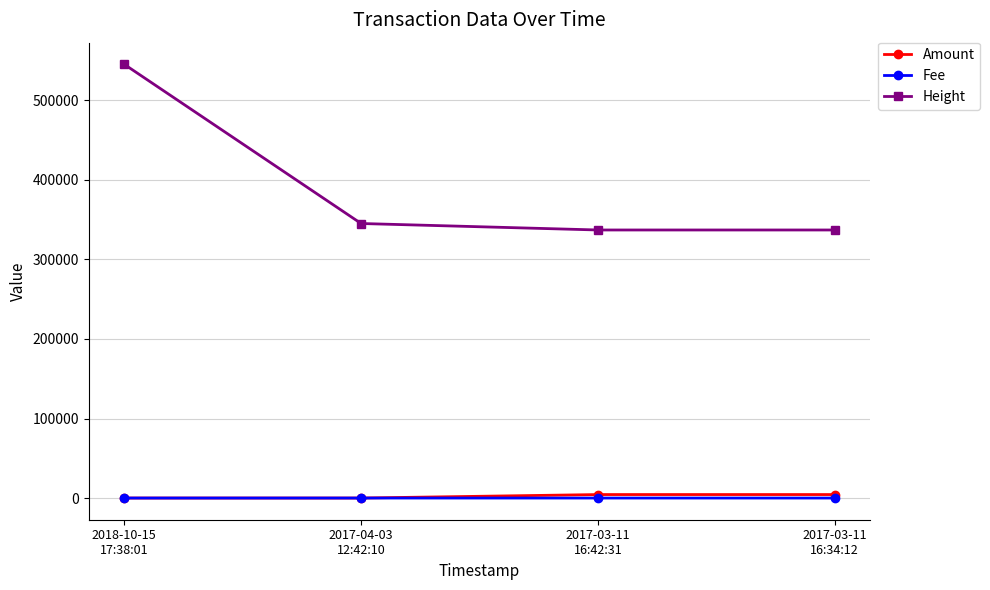

At which category is the sum across all series the highest?

2018-10-15
17:38:01